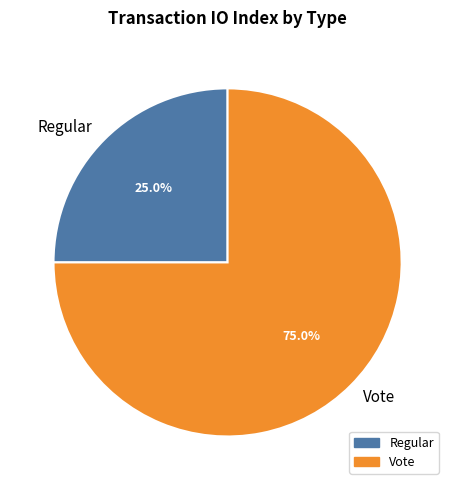

What is the majority slice?

Vote